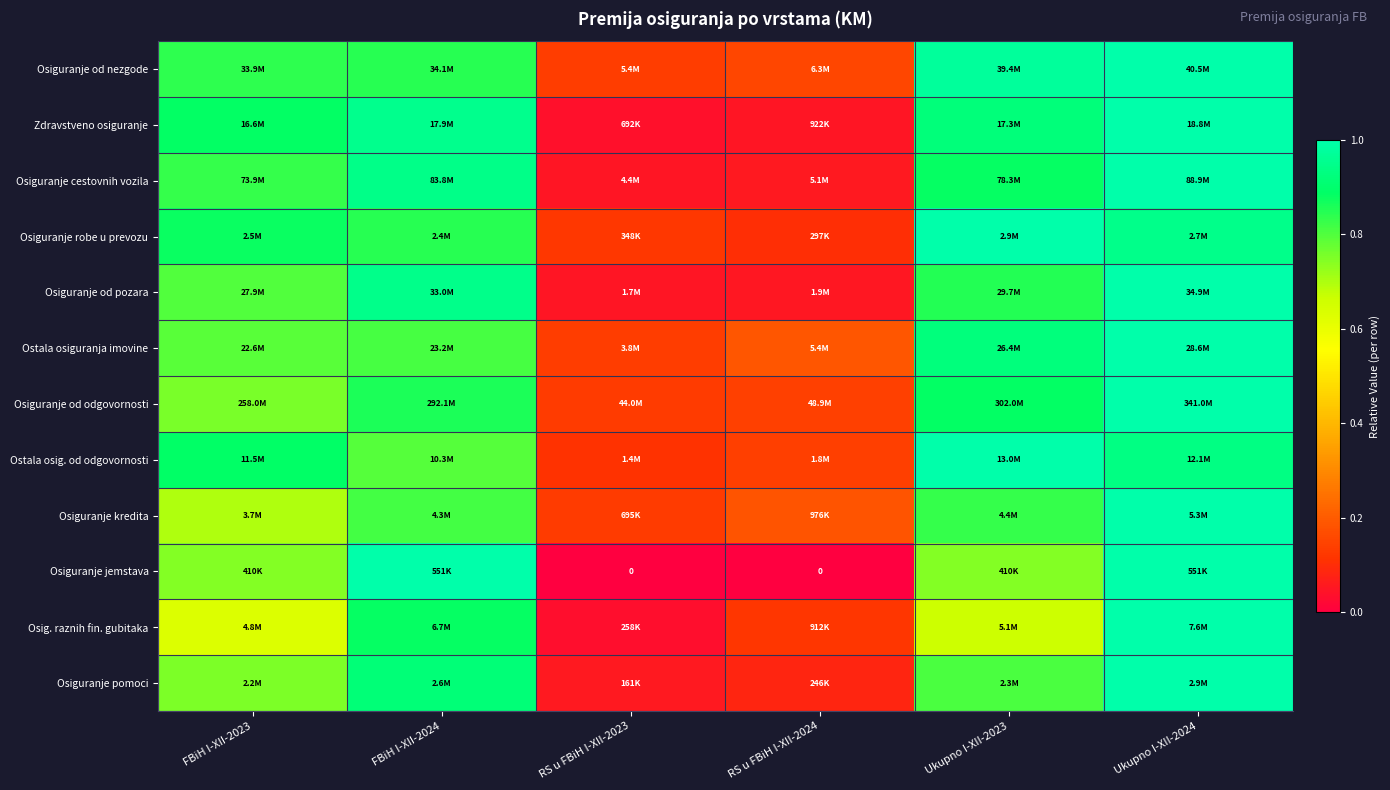

What is the average value of the Osiguranje jemstava series?

0.6